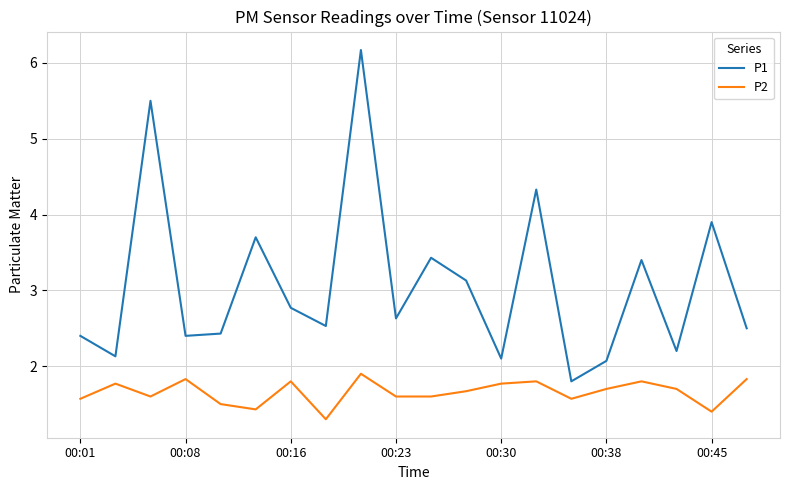

True or false: P2 and P1 cross at least once.

False